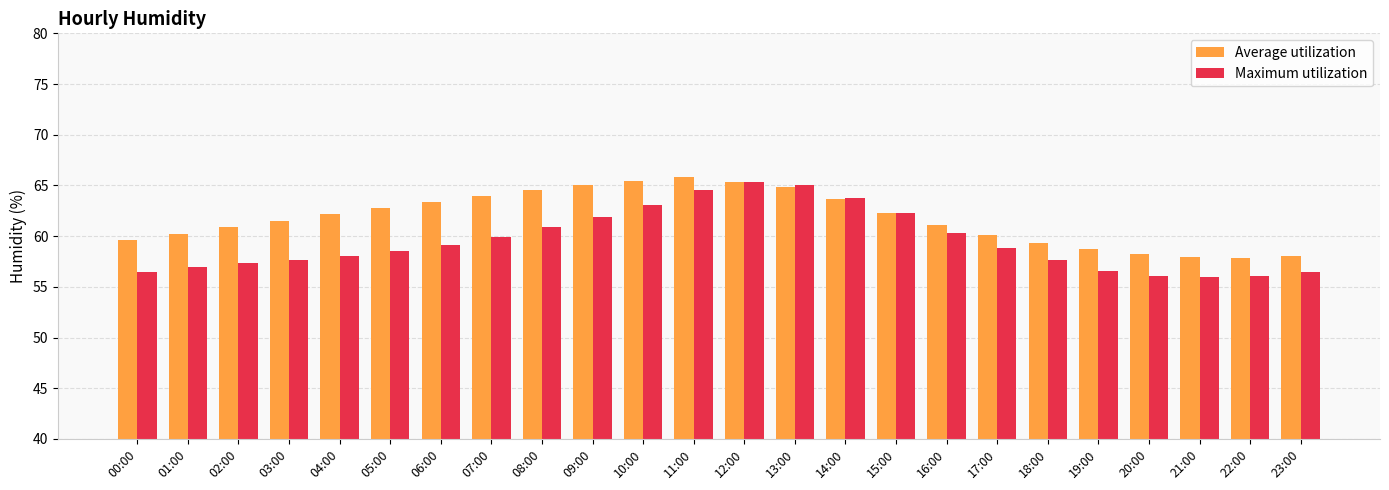

How many distinct data groups are displayed?

2